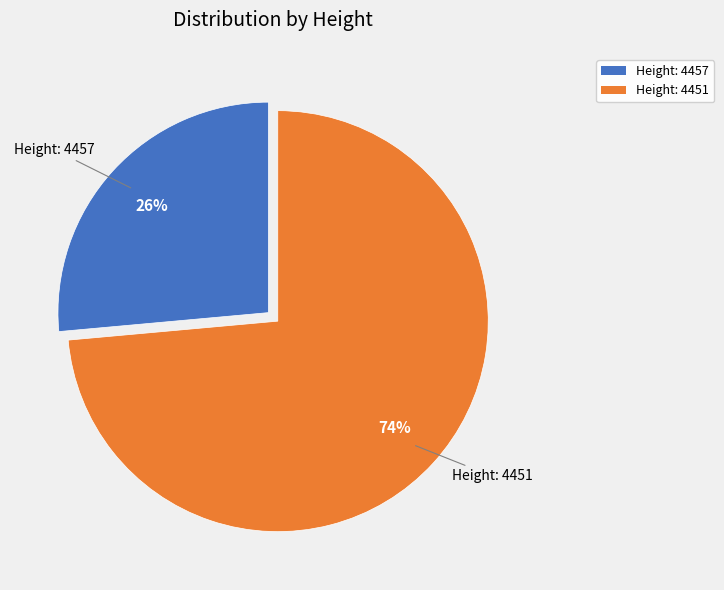

The Height: 4457 slice represents 12% of the pie. True or false?

False